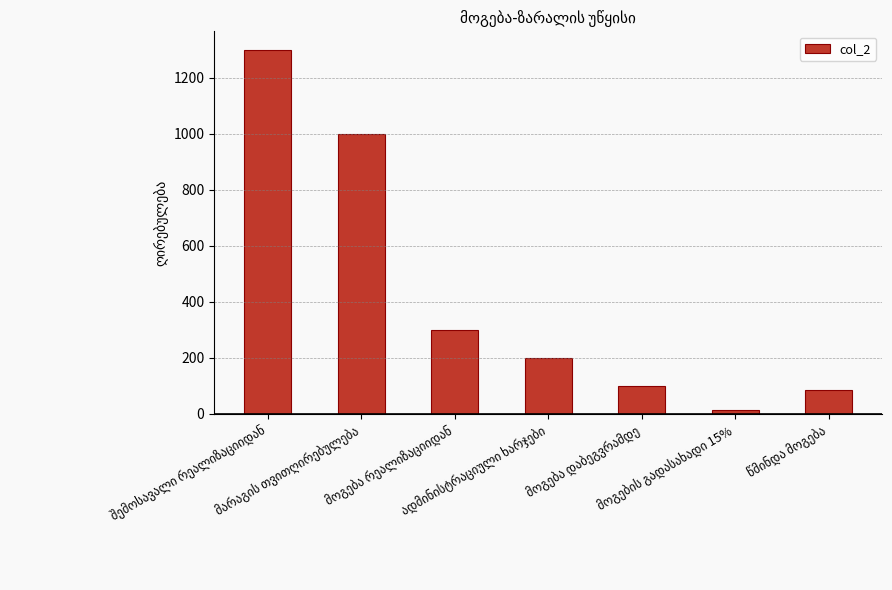

What is the sum of all values?

3000